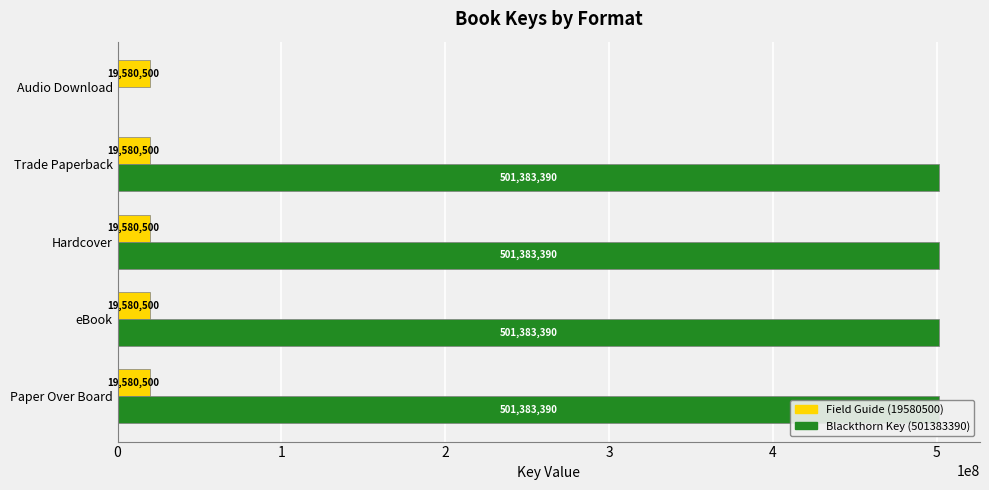

Reading left to right, what are all the values shown in this chart?

Field Guide (19580500): 0.3	0.3	0.3	0.3	0.3
Blackthorn Key (501383390): 501383390.0	501383390.0	501383390.0	501383390.0	0.0